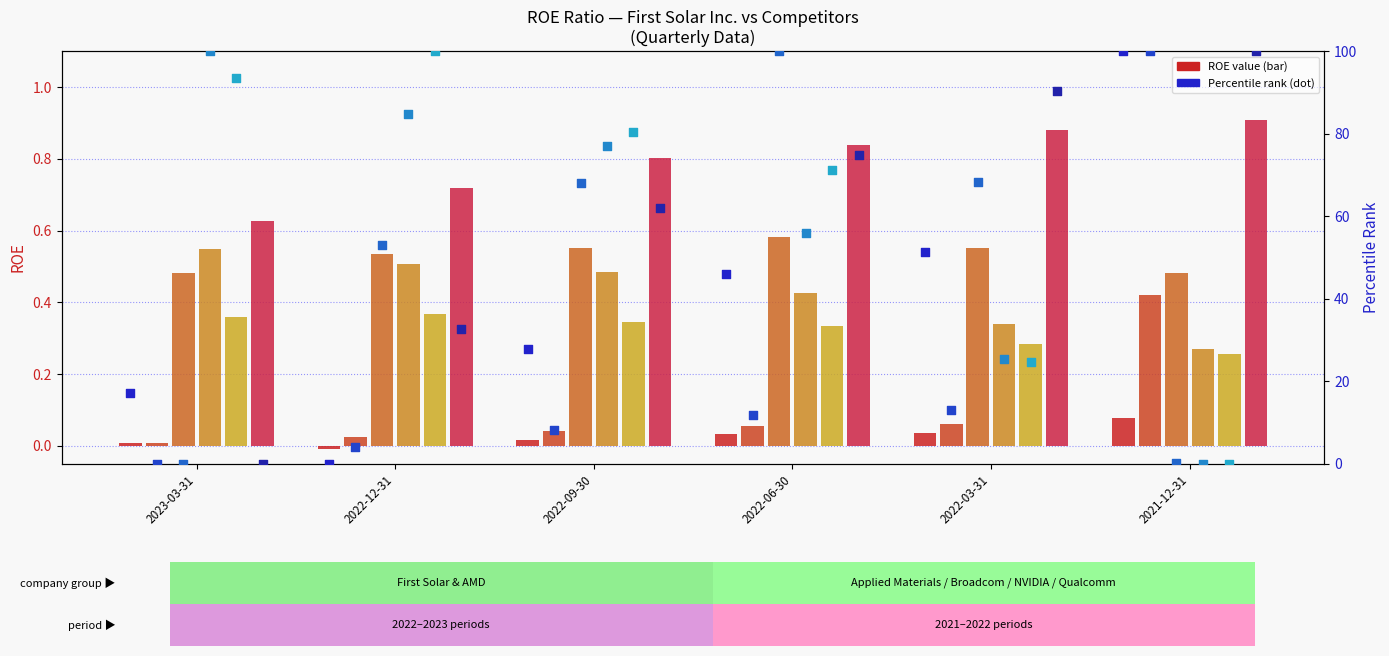

Which series has the widest spread of Y values?

Advanced Micro Devices Inc.